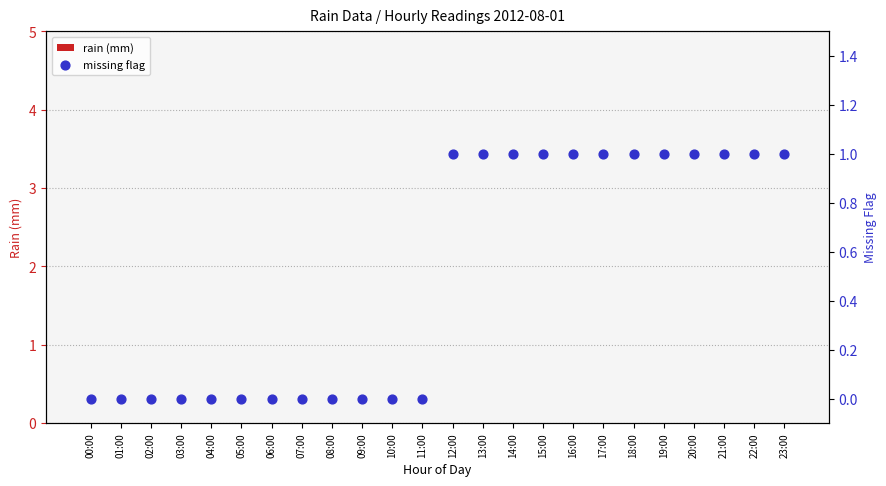

At which category is the sum across all series the highest?

12:00